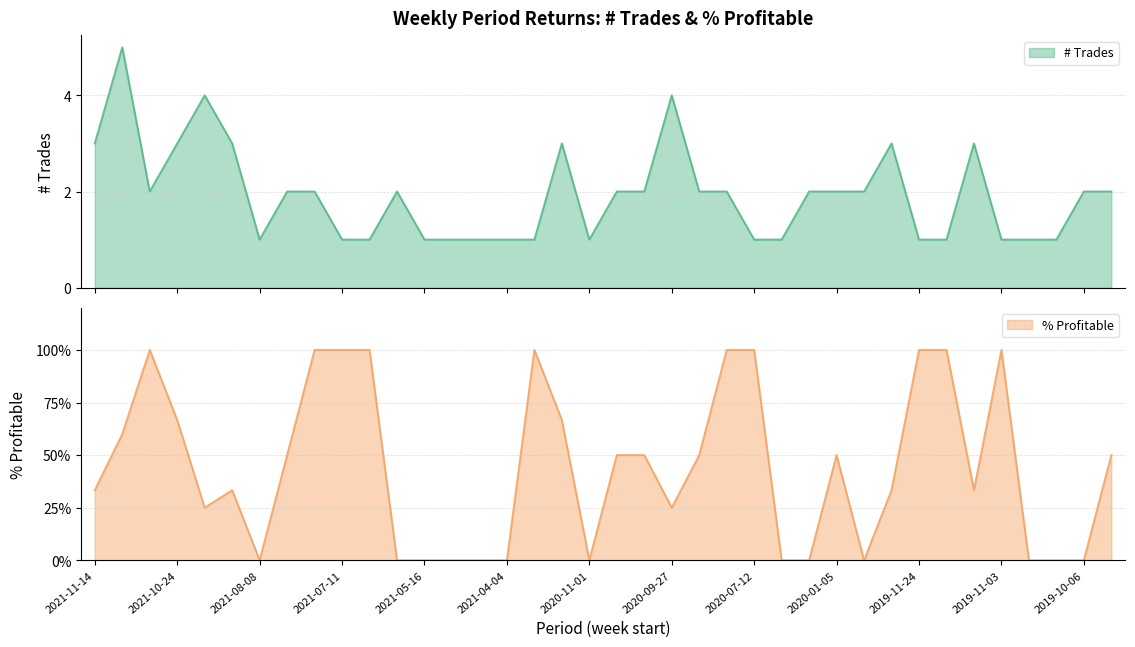

Reading left to right, extract all data points from this chart.

# Trades: 2021-11-14=3.0	2021-11-07=5.0	2021-10-31=2.0	2021-10-24=3.0	2021-09-19=4.0	2021-08-15=3.0	2021-08-08=1.0	2021-08-01=2.0	2021-07-18=2.0	2021-07-11=1.0	2021-06-20=1.0	2021-06-13=2.0	2021-05-16=1.0	2021-04-25=1.0	2021-04-18=1.0	2021-04-04=1.0	2021-03-28=1.0	2021-03-21=3.0	2020-11-01=1.0	2020-10-25=2.0	2020-10-18=2.0	2020-09-27=4.0	2020-09-06=2.0	2020-07-26=2.0	2020-07-12=1.0	2020-02-23=1.0	2020-01-12=2.0	2020-01-05=2.0	2019-12-29=2.0	2019-12-01=3.0	2019-11-24=1.0	2019-11-17=1.0	2019-11-10=3.0	2019-11-03=1.0	2019-10-27=1.0	2019-10-20=1.0	2019-10-06=2.0	2019-09-29=2.0
% Profitable: 2021-11-14=0.3	2021-11-07=0.6	2021-10-31=1.0	2021-10-24=0.7	2021-09-19=0.2	2021-08-15=0.3	2021-08-08=0.0	2021-08-01=0.5	2021-07-18=1.0	2021-07-11=1.0	2021-06-20=1.0	2021-06-13=0.0	2021-05-16=0.0	2021-04-25=0.0	2021-04-18=0.0	2021-04-04=0.0	2021-03-28=1.0	2021-03-21=0.7	2020-11-01=0.0	2020-10-25=0.5	2020-10-18=0.5	2020-09-27=0.2	2020-09-06=0.5	2020-07-26=1.0	2020-07-12=1.0	2020-02-23=0.0	2020-01-12=0.0	2020-01-05=0.5	2019-12-29=0.0	2019-12-01=0.3	2019-11-24=1.0	2019-11-17=1.0	2019-11-10=0.3	2019-11-03=1.0	2019-10-27=0.0	2019-10-20=0.0	2019-10-06=0.0	2019-09-29=0.5